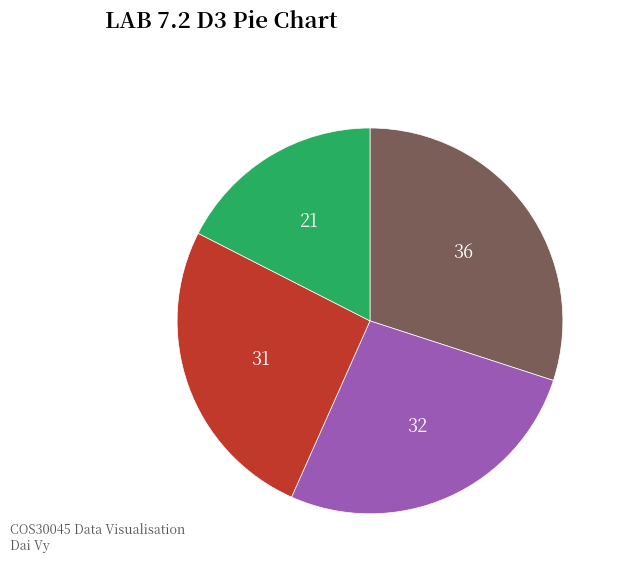

Does any single category account for the majority?

No